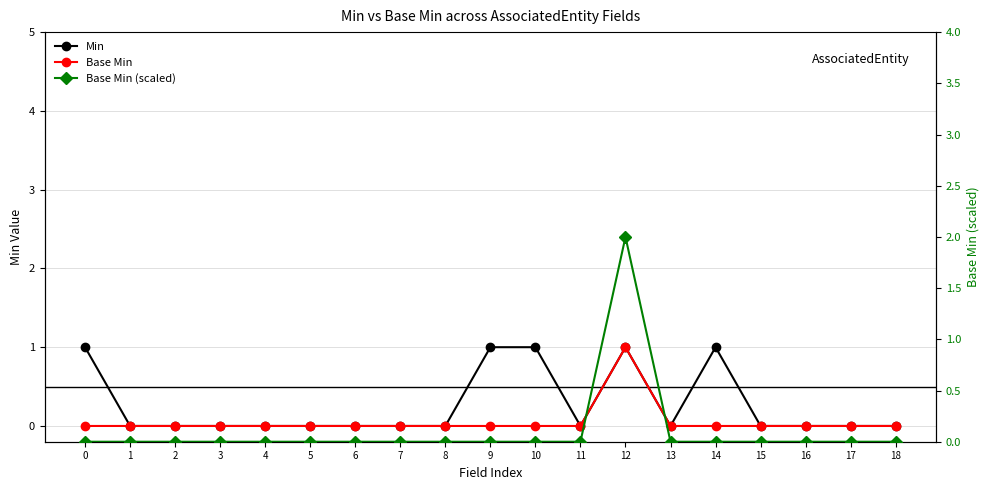

True or false: Base Min has more than 2 points higher than both neighbors.

False